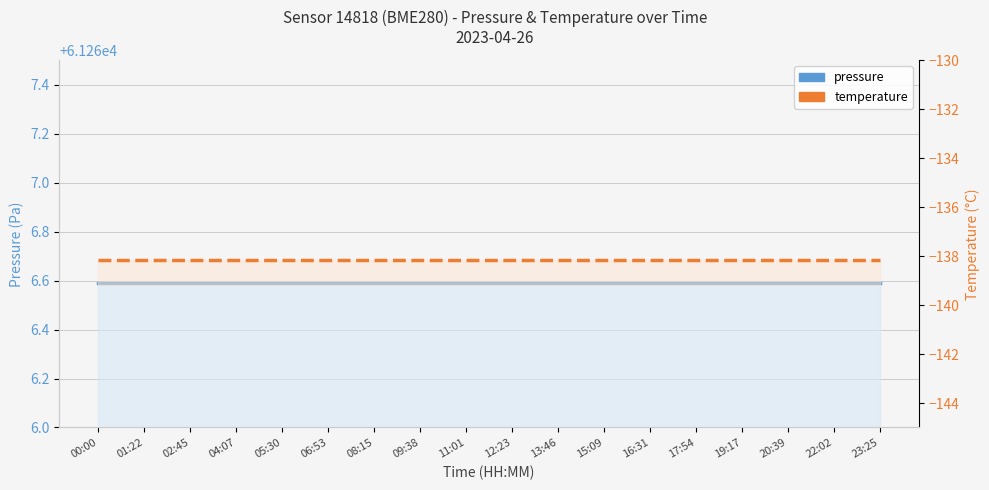

Which label corresponds to the largest value in the chart?

00:00